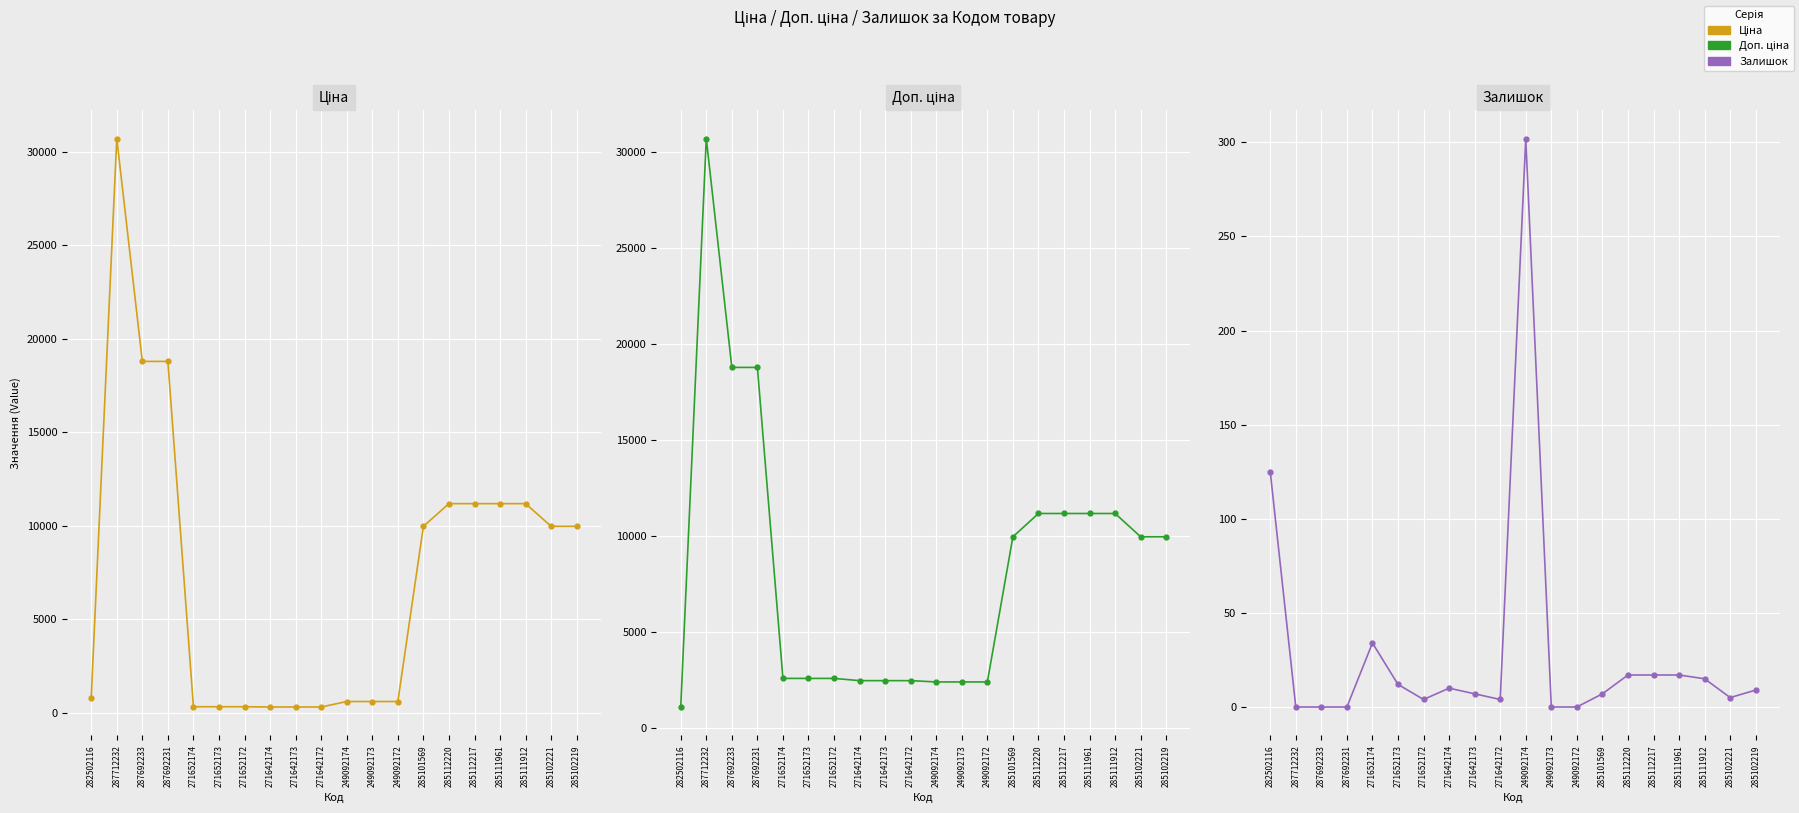

What is the minimum value for Доп. ціна?

1109.2